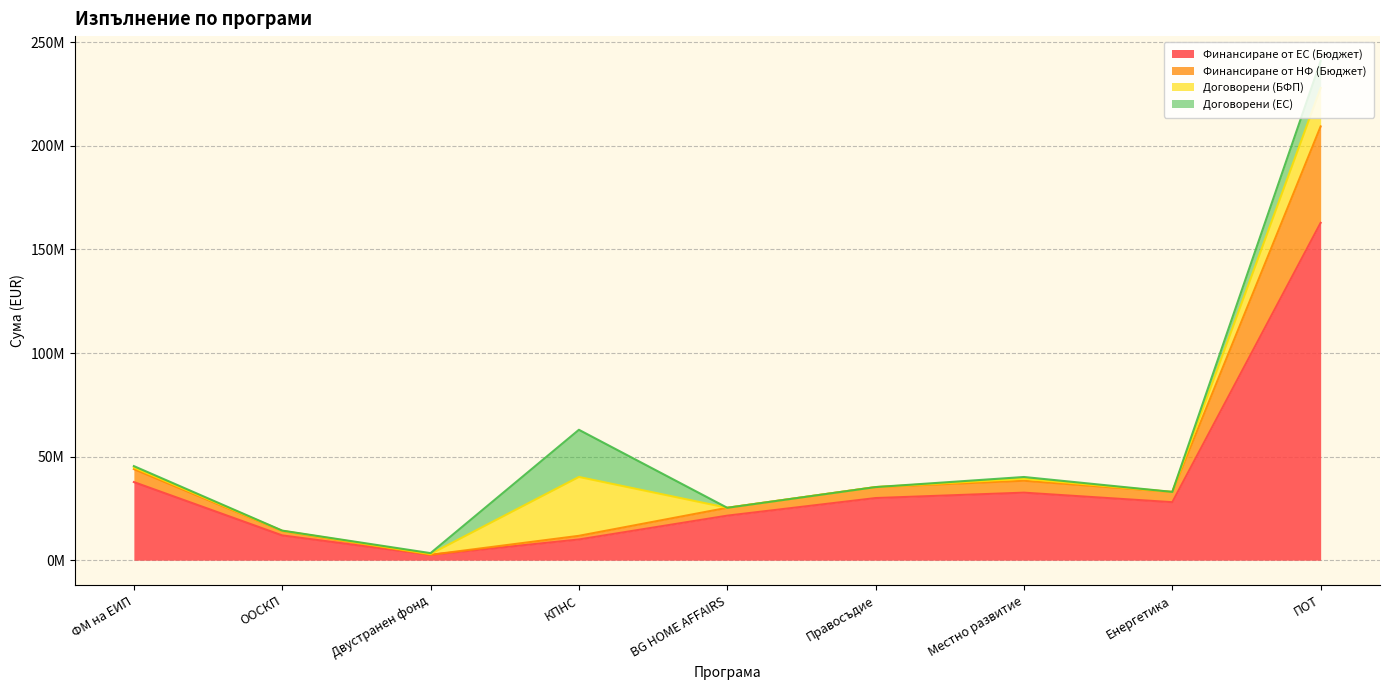

What is the difference between the highest and lowest values at Правосъдие?

5294036.8